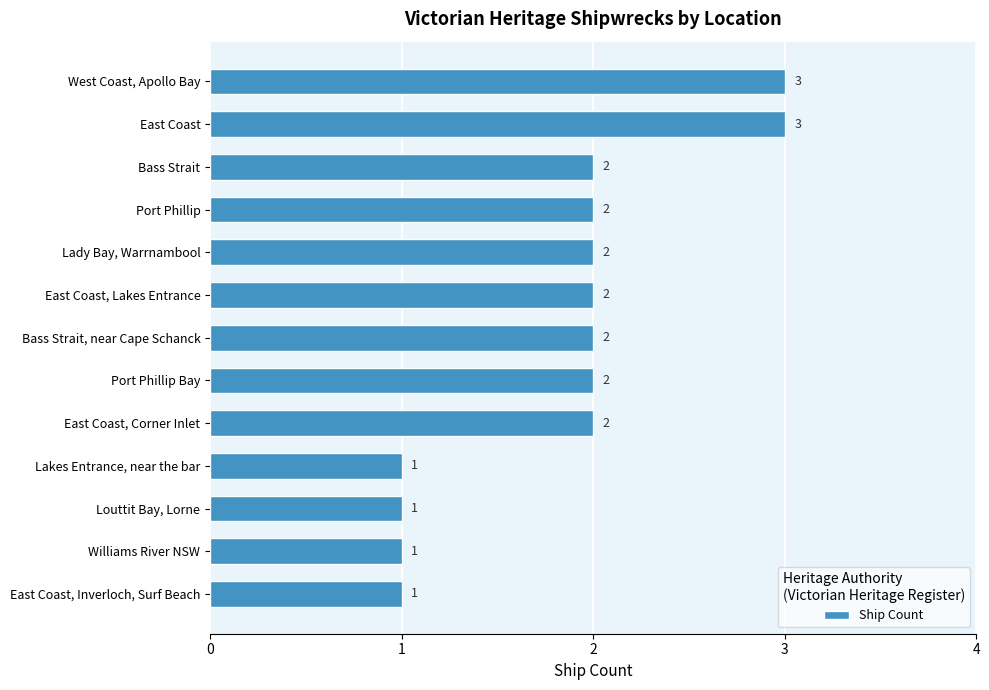

How many bars are there in total?

13